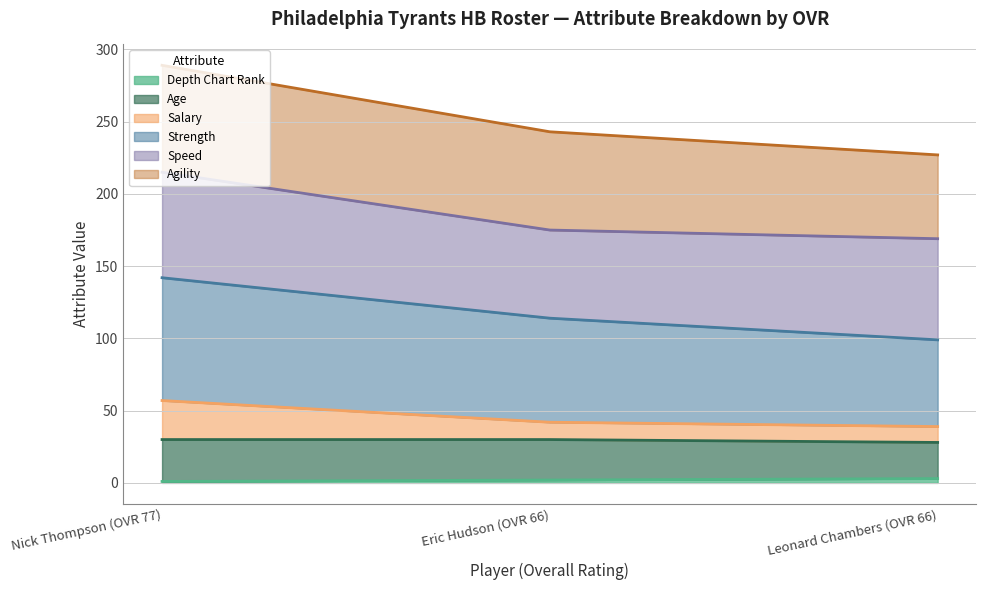

What position from the right is Nick Thompson (OVR 77)?

3